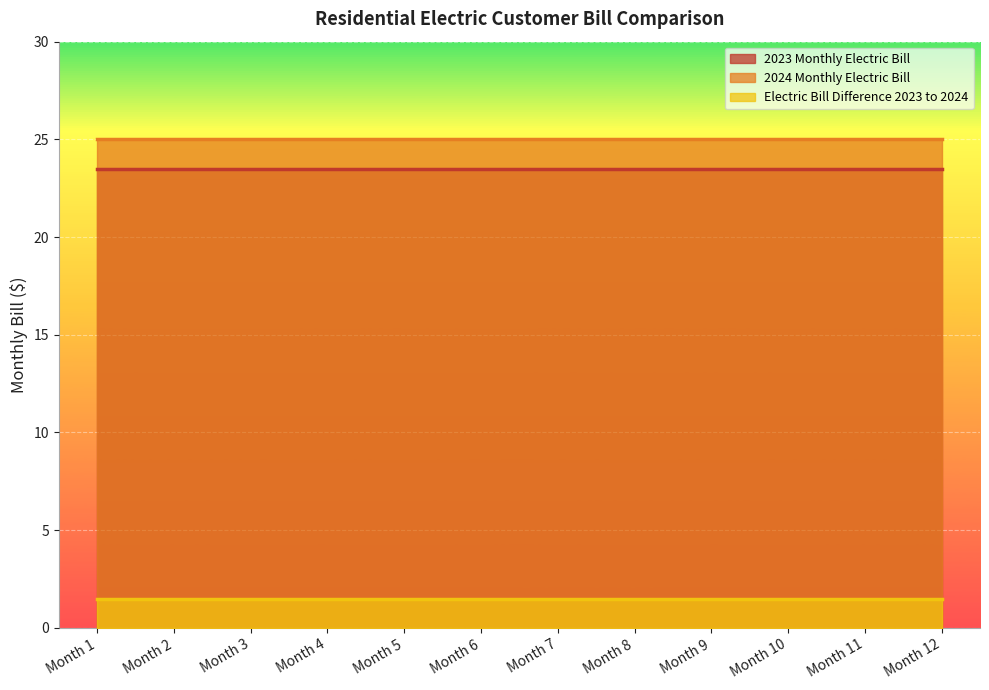

What is the sum of all 2023 Monthly Electric Bill values?

282.0